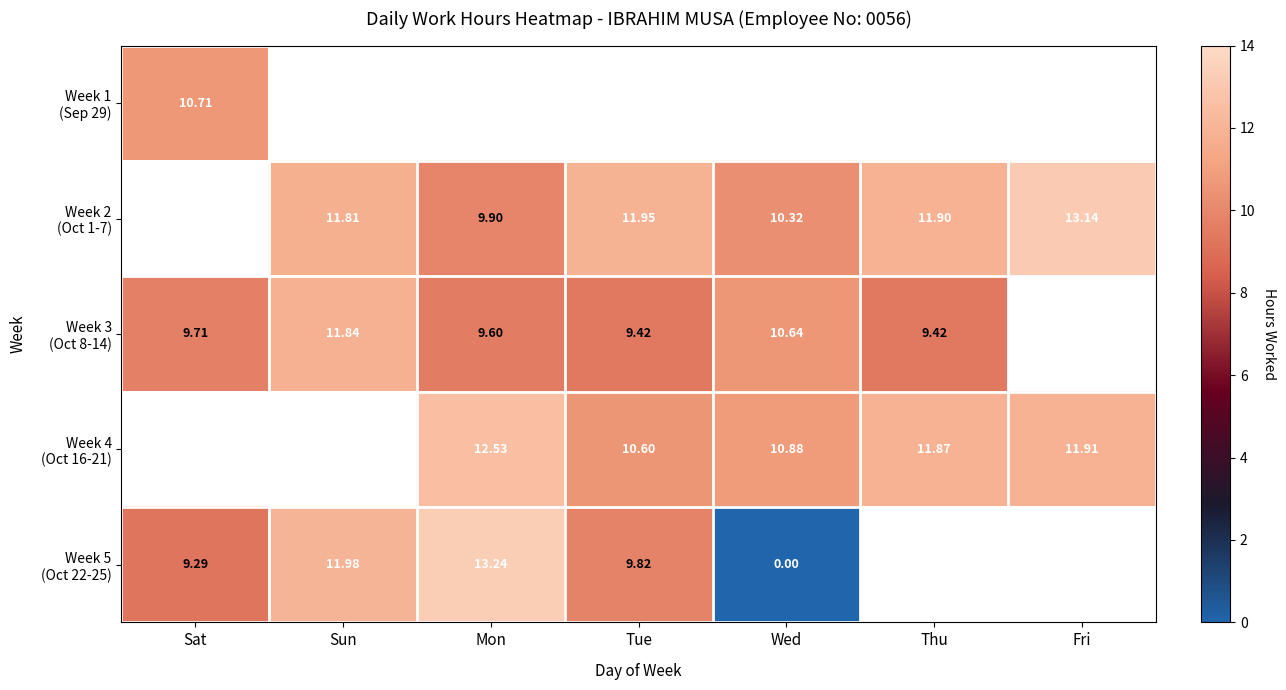

Read the Week 3 (Oct 8-14) value at Mon.

9.6